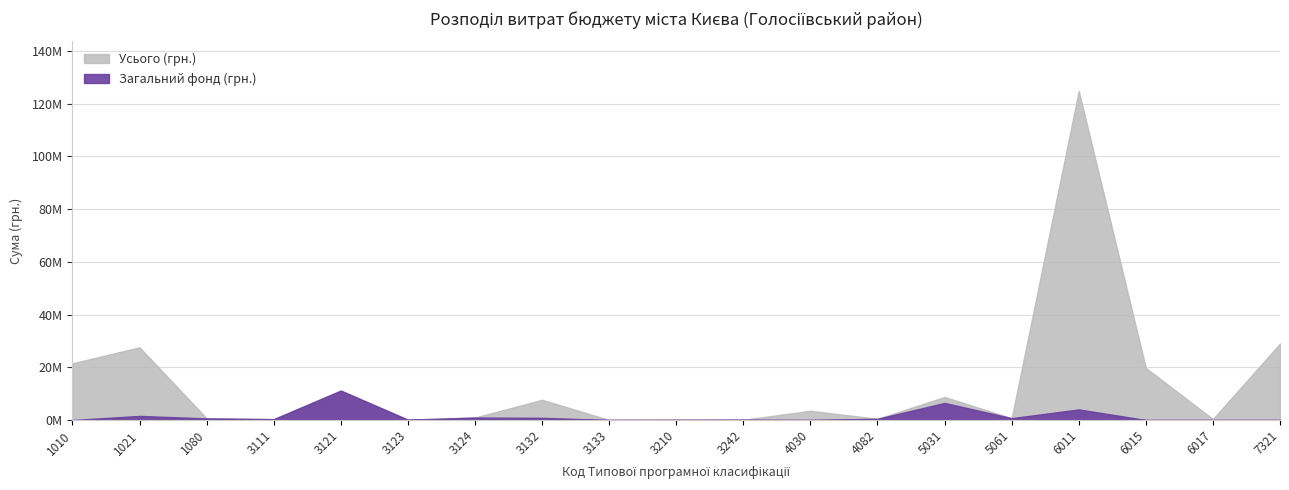

Which series has the largest total across all categories?

Усього (грн.)